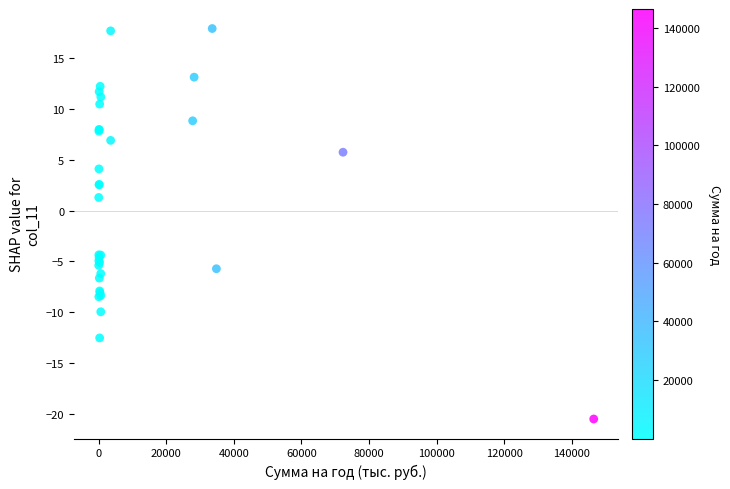

What Y value in the scatter plot is closest to -1?

1.3